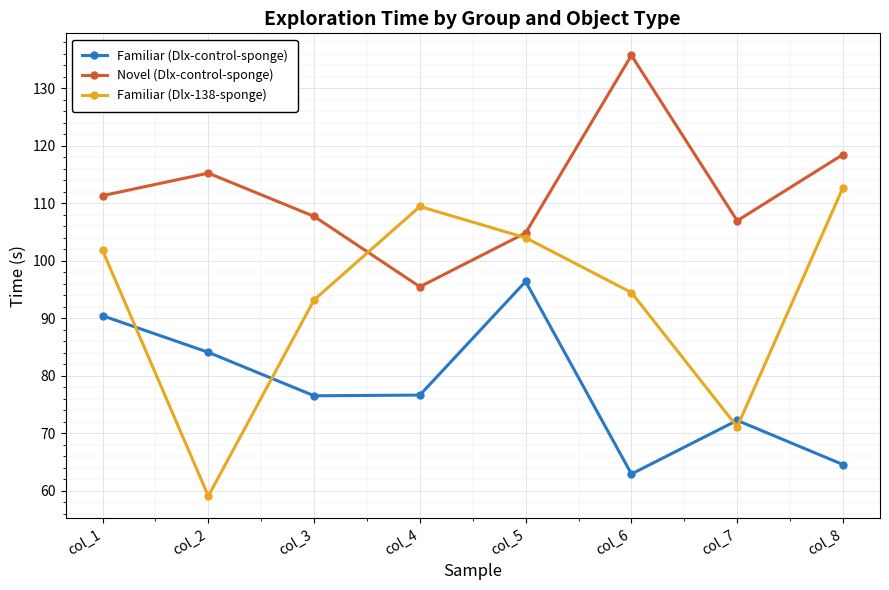

What is the value of the Familiar (Dlx-138-sponge) point at the 5th from the left?

104.0